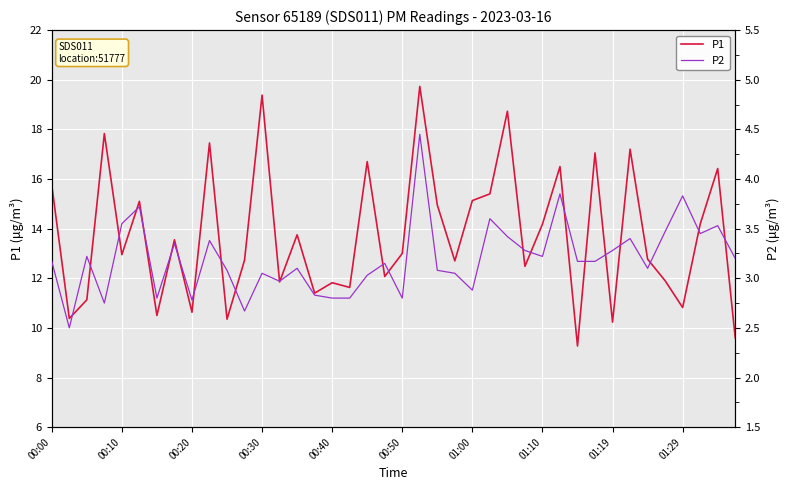

What is the minimum value for P1?

9.3